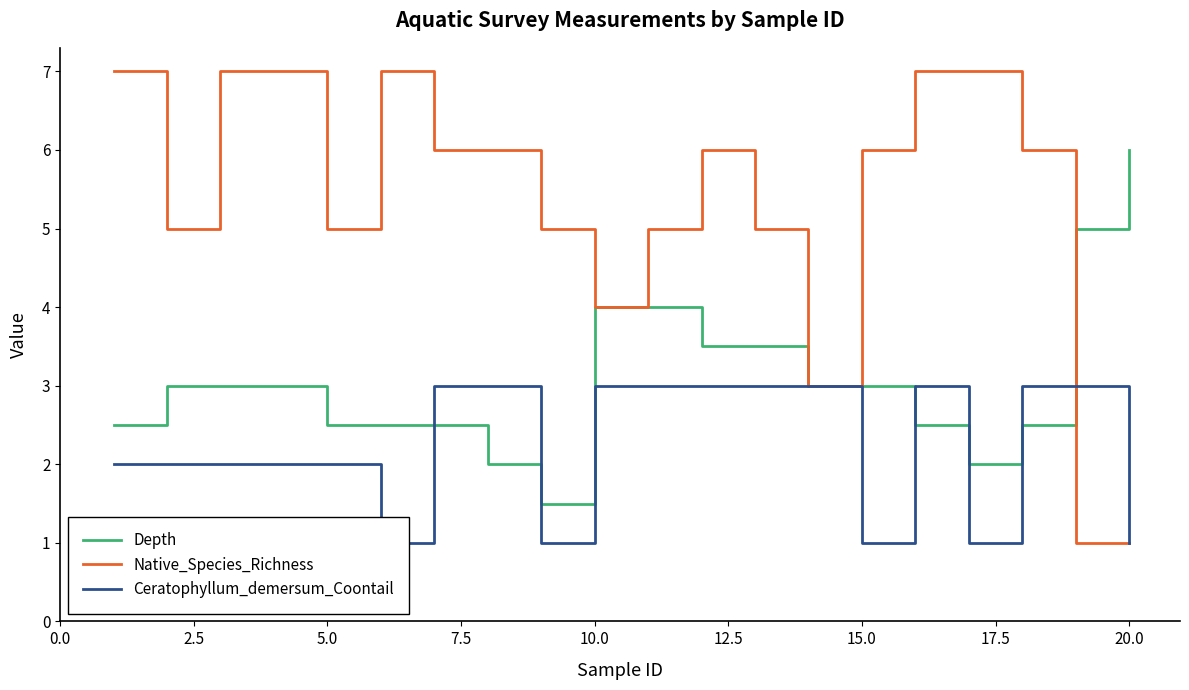

What are all the series names shown in the legend?

Depth, Native_Species_Richness, Ceratophyllum_demersum_Coontail